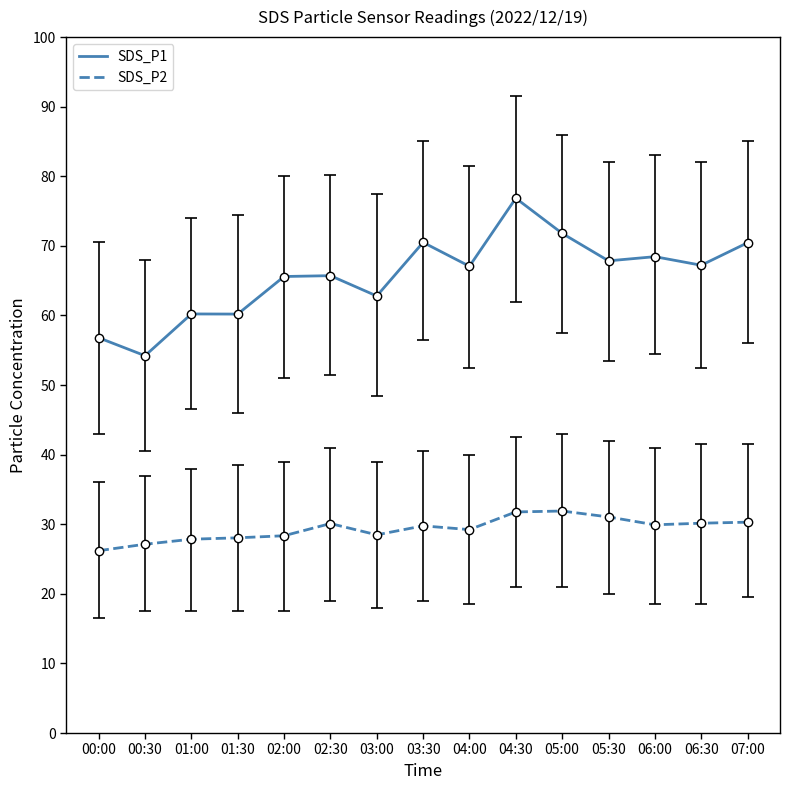

At 05:00, list the series in order from largest to smallest.

SDS_P1, SDS_P2